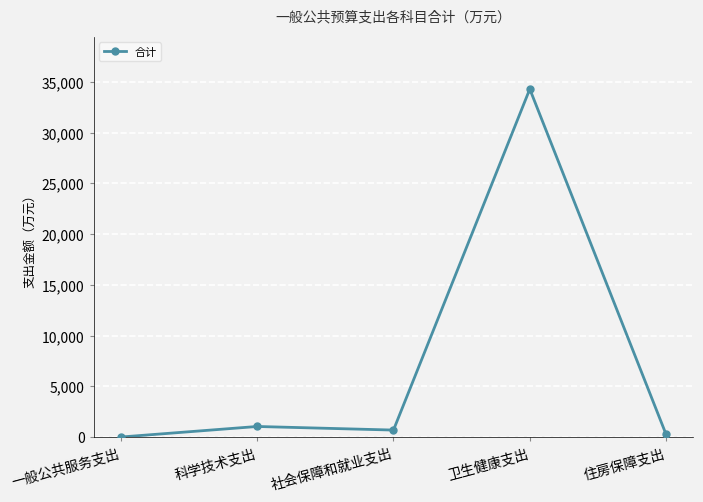

Where does the data first go above 695?

科学技术支出